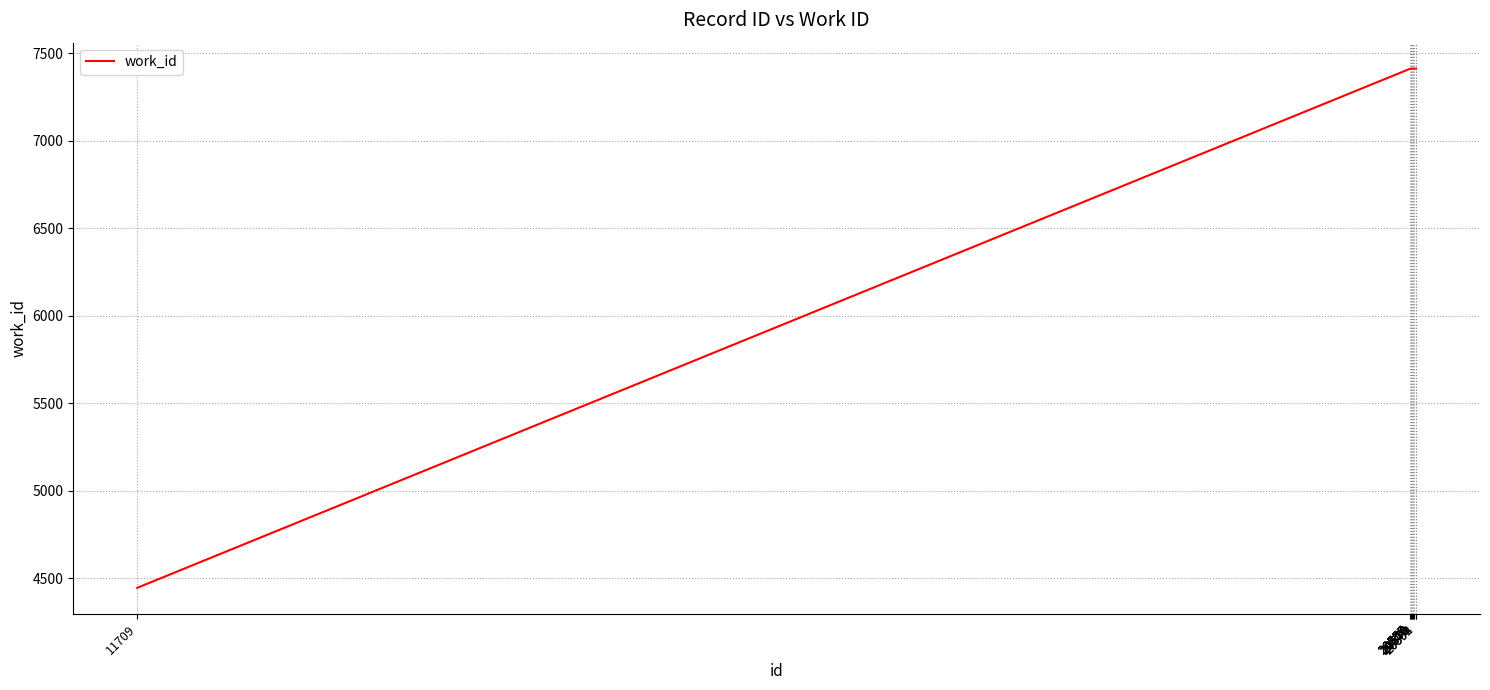

Is this an area chart (filled region under the line)?

No